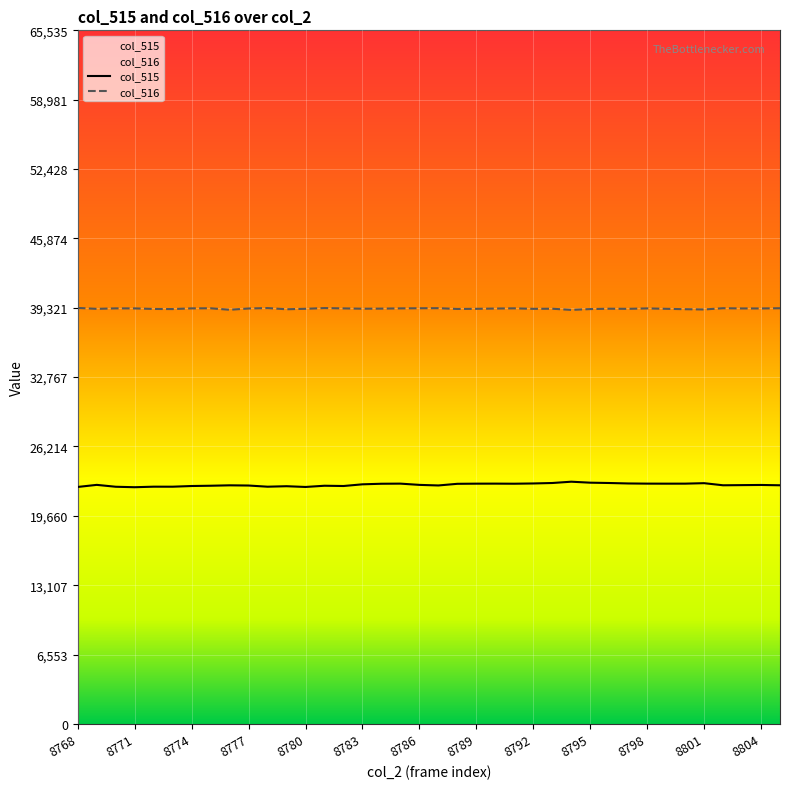

True or false: col_516 and col_515 intersect in this chart.

False